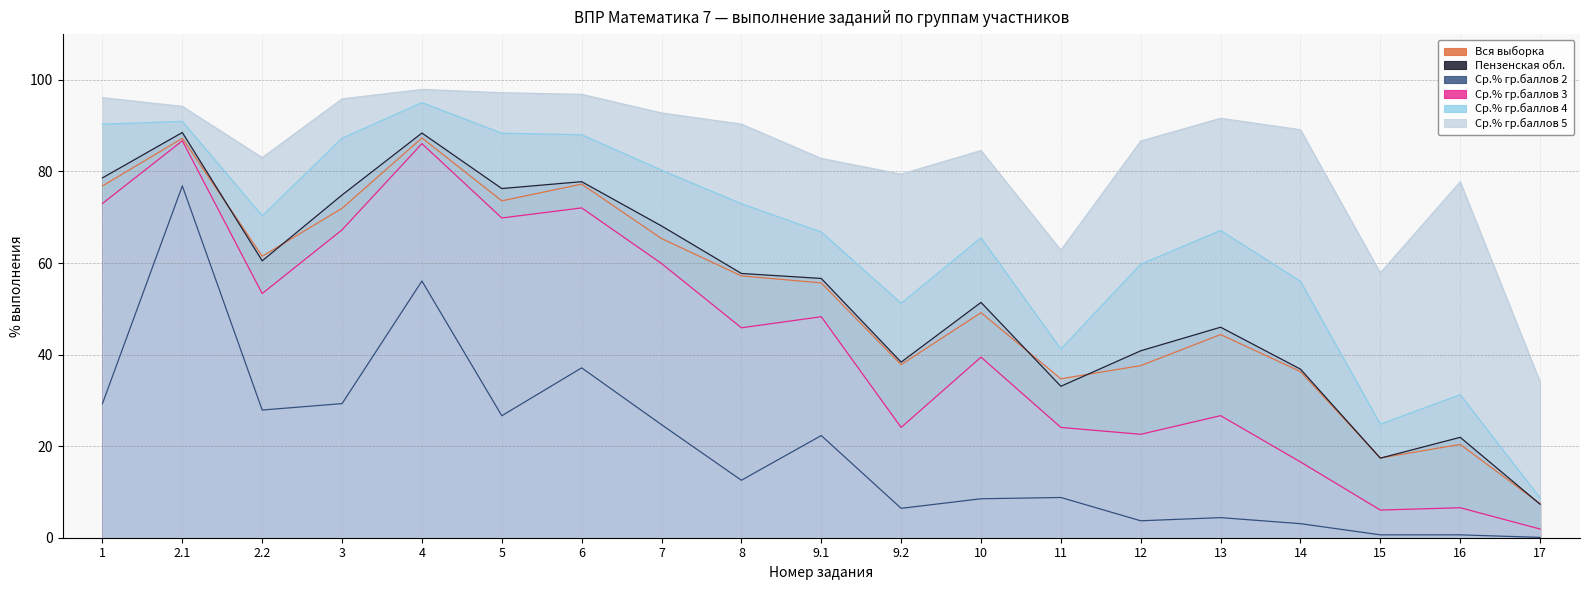

True or false: Ср.% гр.баллов 3 and Ср.% гр.баллов 5 intersect in this chart.

False